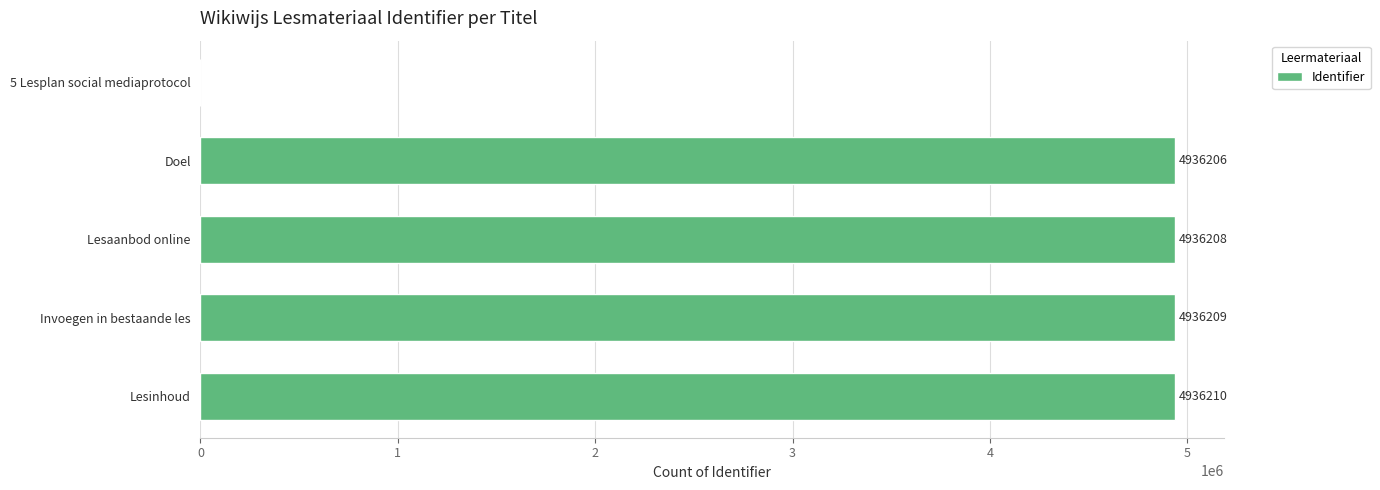

Are the bars horizontal?

Yes